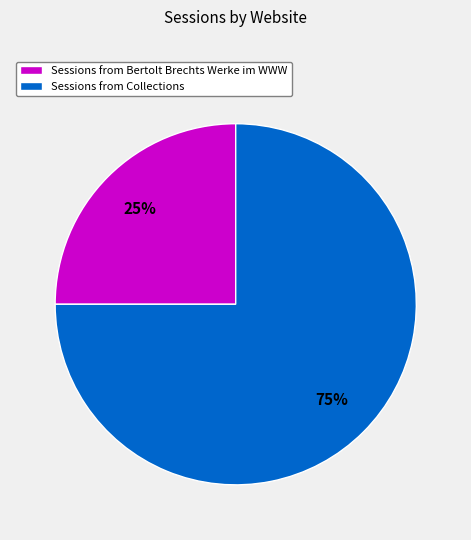

What is the largest slice in the pie chart?

Sessions from Collections